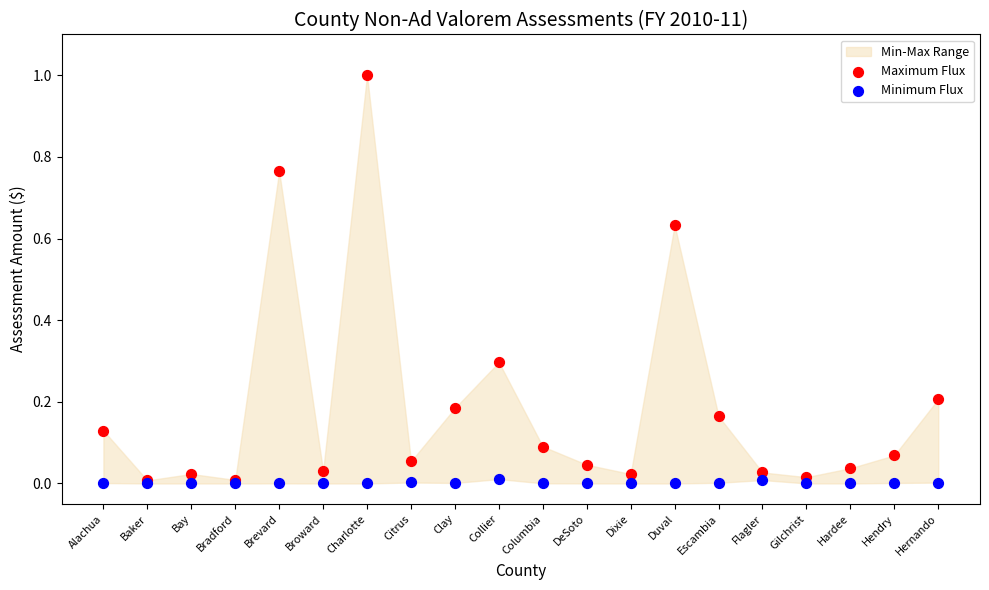

Which series reaches the maximum Y coordinate?

Maximum Flux